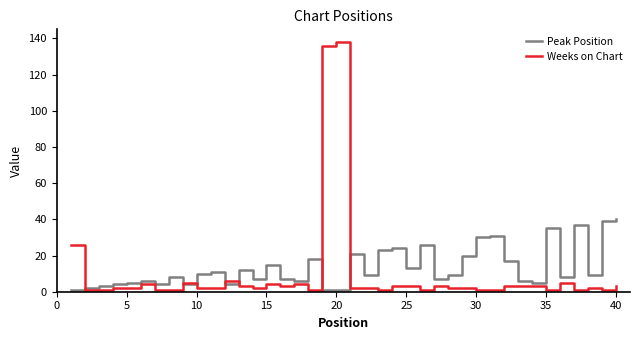

Reading left to right, extract all data points from this chart.

Peak Position: 1	2	3	4	5	6	4	8	4	10	11	4	12	7	15	7	6	18	1	1	21	9	23	24	13	26	7	9	20	30	31	17	6	5	35	8	37	9	39	40
Weeks on Chart: 26	1	1	2	2	4	1	1	5	2	2	6	3	2	4	3	4	1	136	138	2	2	1	3	3	1	3	2	2	1	1	3	3	3	1	5	1	2	1	3